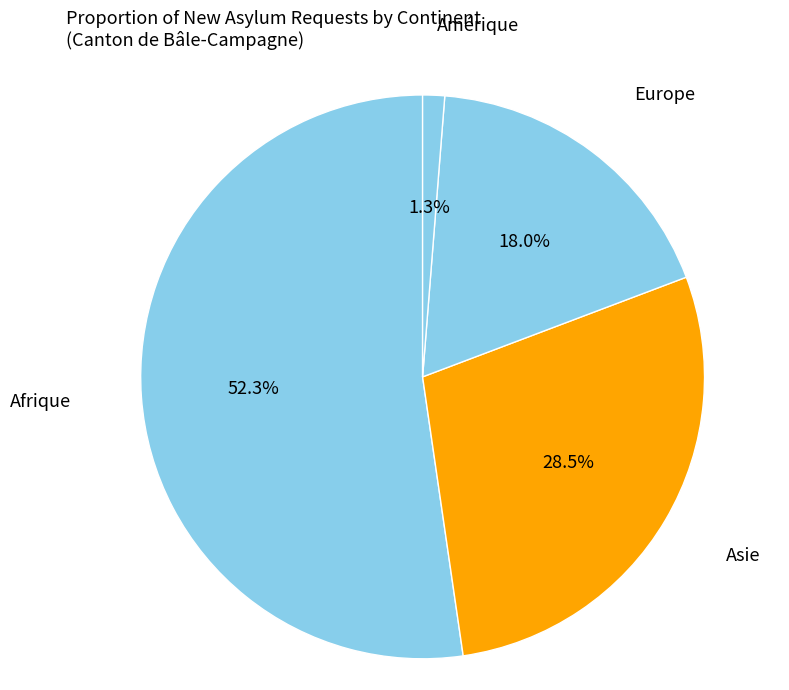

To the nearest percent, what percentage of the pie is Afrique?

52%